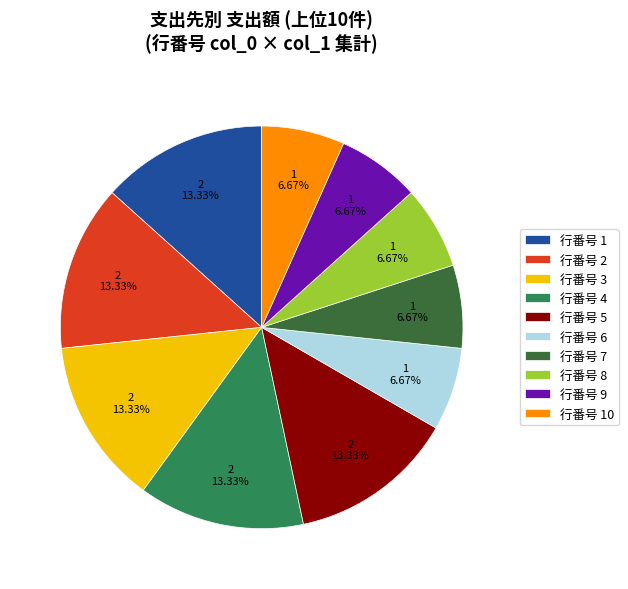

Is there any slice that represents more than half of the pie?

No